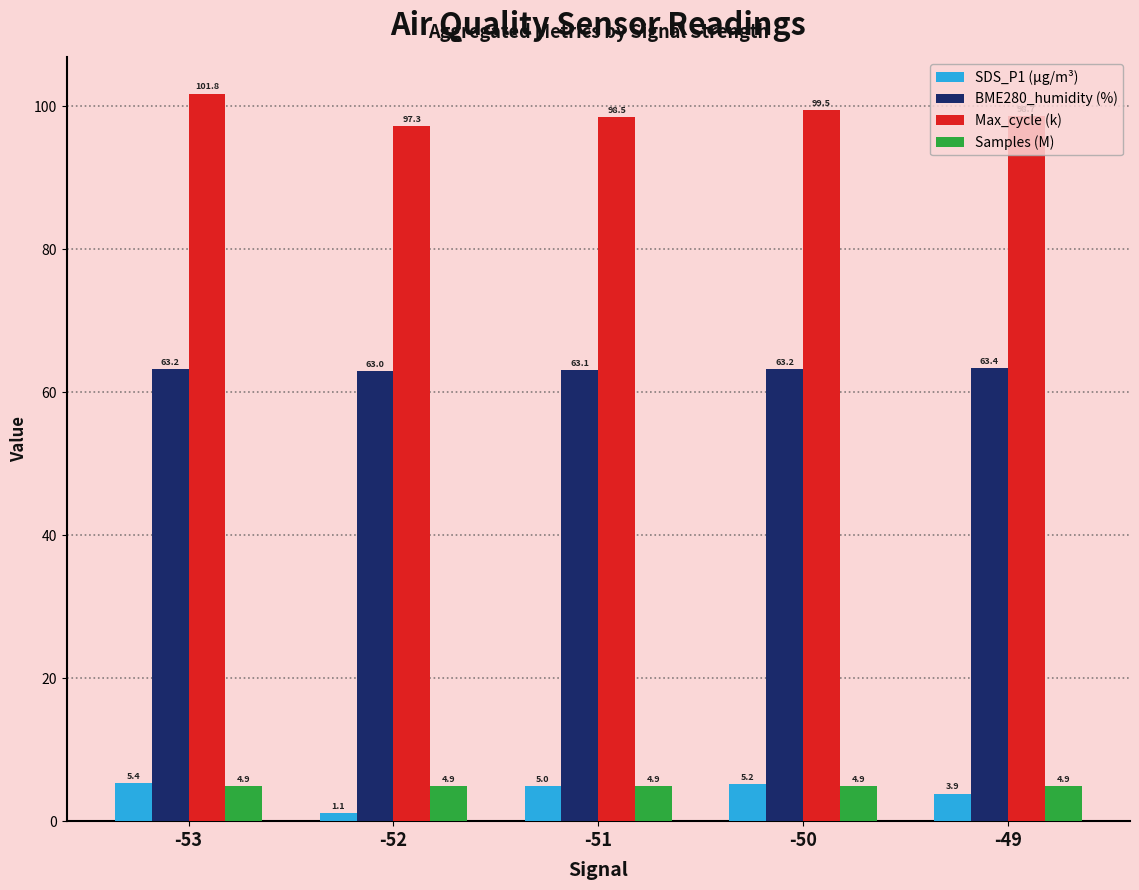

Rank the categories by SDS_P1 (µg/m³) value from lowest to highest.

-52, -49, -51, -50, -53